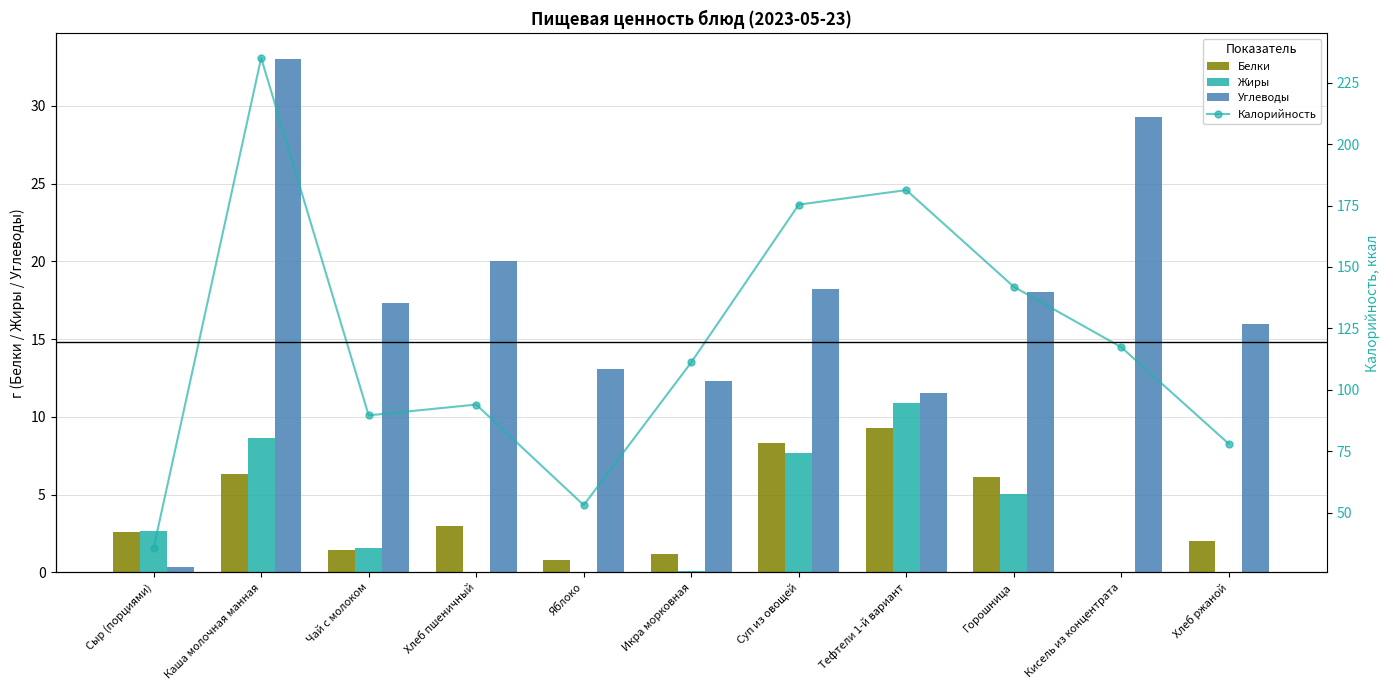

What is the difference between the maximum and minimum values in the Калорийность series?

199.4